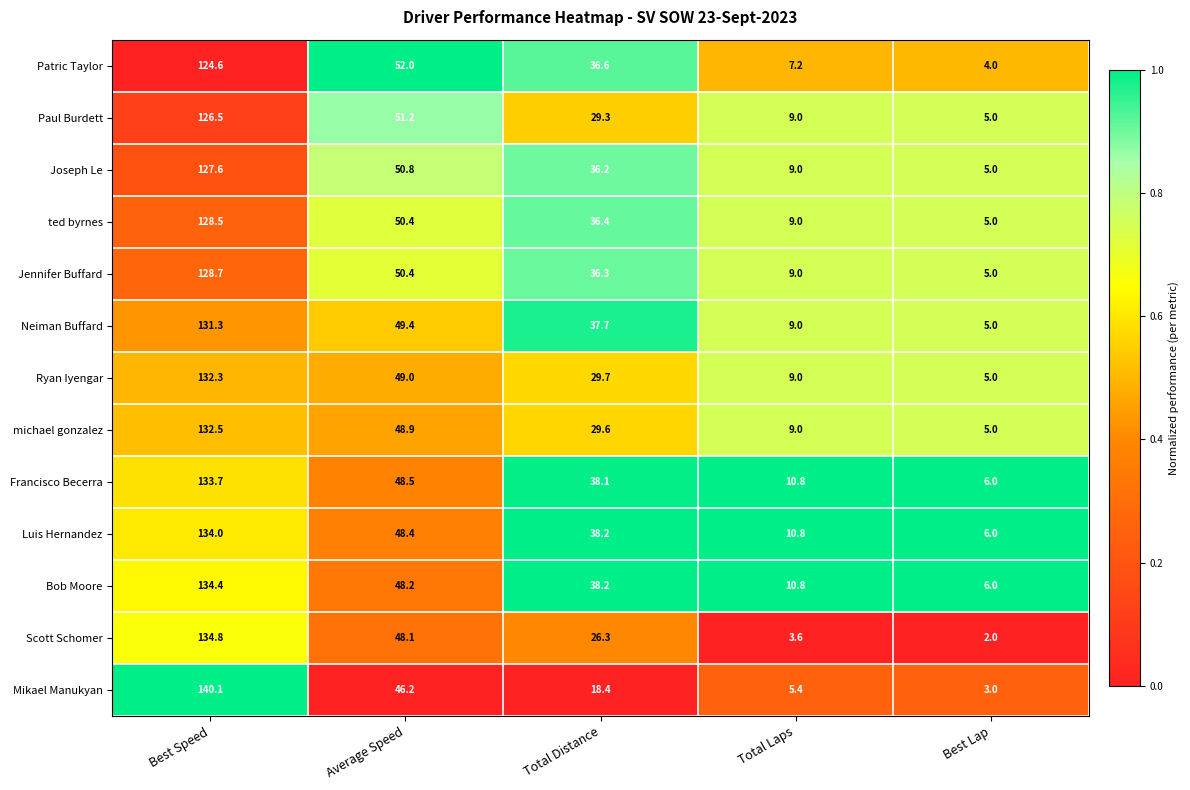

Is it true that Mikael Manukyan equals 1.8 at Total Laps?

False